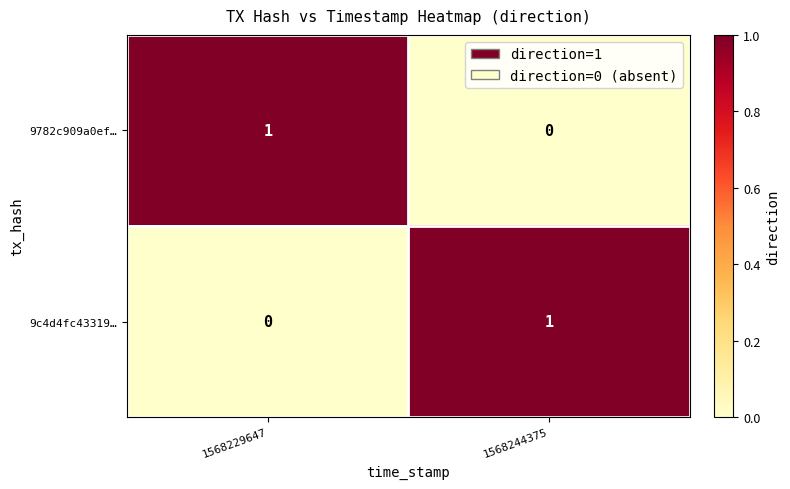

At which label is 9782c909a0ef… closest to 0?

1568244375